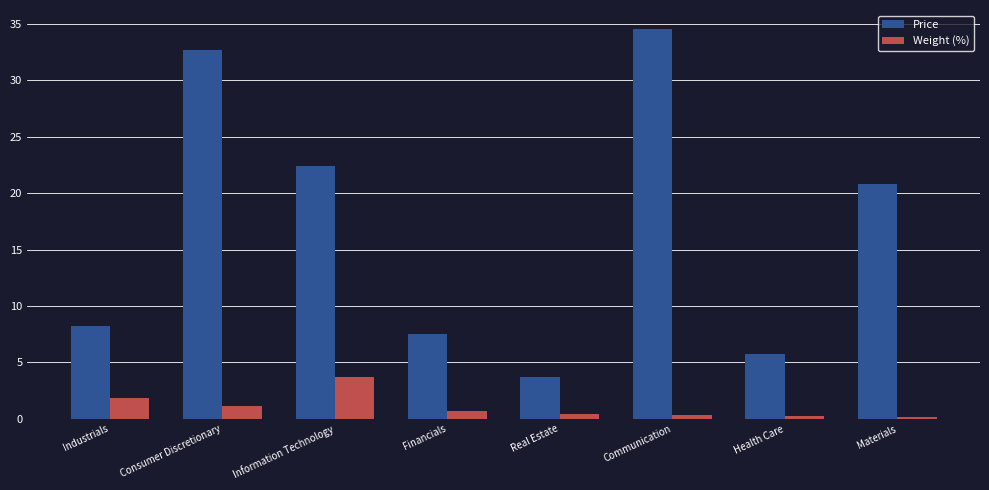

What is the maximum value shown in the chart?

34.5